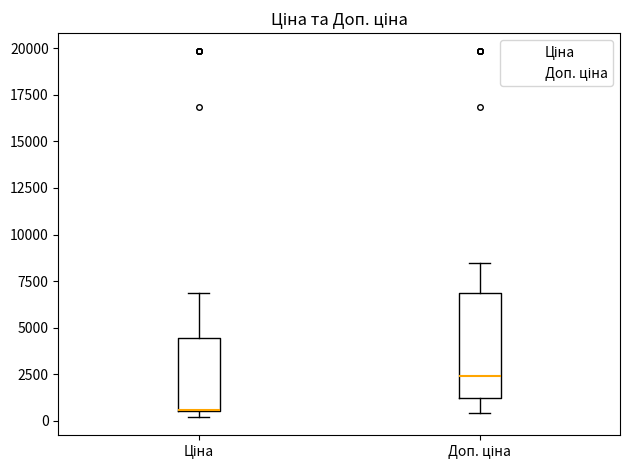

Reading left to right, read every box against the y-axis: the position of its median line, the range the box covers, and the ends of its whiskers. The values are not printed on the chart, so give them approximately, as read against the axis.

Ціна: median 500 (drawn on the box's lower edge), box 500 to 4500, whiskers 0 to 7000
Доп. ціна: median 2500, box 1000 to 7000, whiskers 500 to 8500